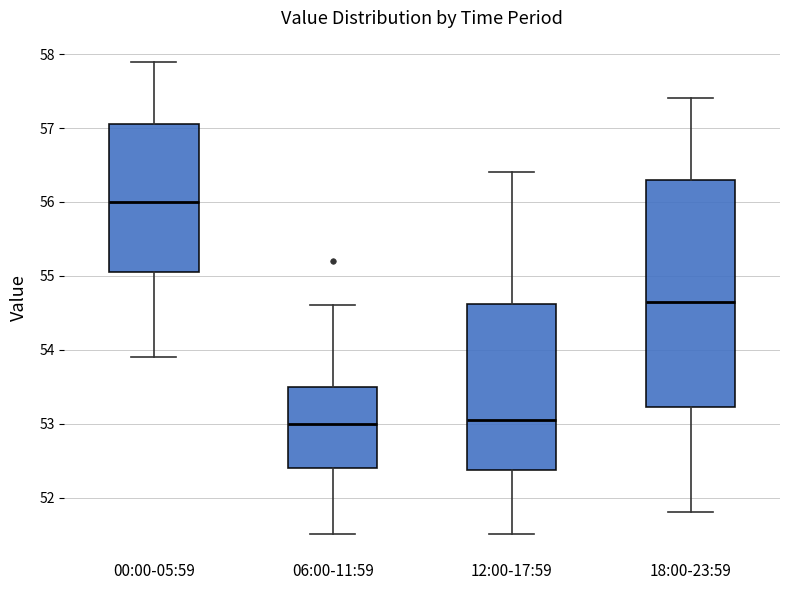

Reading left to right, transcribe this box plot: for each box, give where its median line is, the range the box spans, and where its two whiskers end, as read against the y-axis. The values are not printed on the chart, so give them approximately, as read against the axis.

00:00-05:59: median 56.0, box 55.1 to 57.1, whiskers 53.9 to 57.9
06:00-11:59: median 53.0, box 52.4 to 53.5, whiskers 51.5 to 54.6
12:00-17:59: median 53.1, box 52.4 to 54.6, whiskers 51.5 to 56.4
18:00-23:59: median 54.7, box 53.2 to 56.3, whiskers 51.8 to 57.4